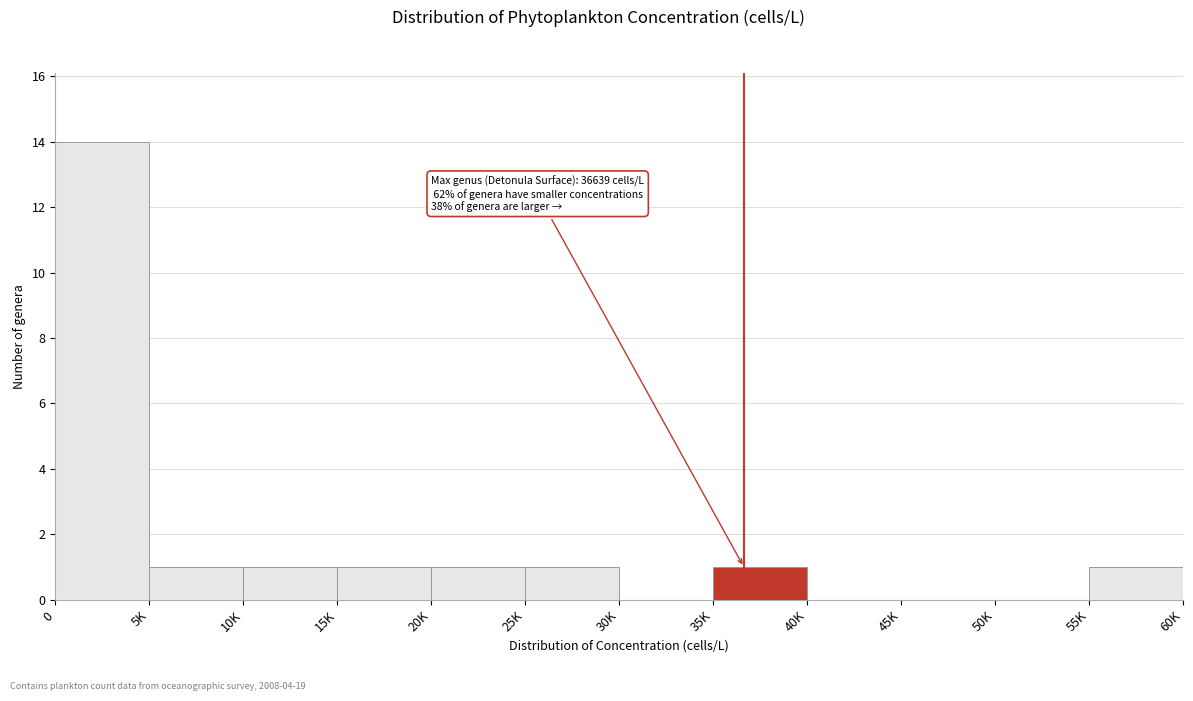

Reading left to right, list all the values displayed in this chart.

0=14	5K=1	10K=1	15K=1	20K=1	25K=1	30K=0	35K=1	40K=0	45K=0	50K=0	55K=1